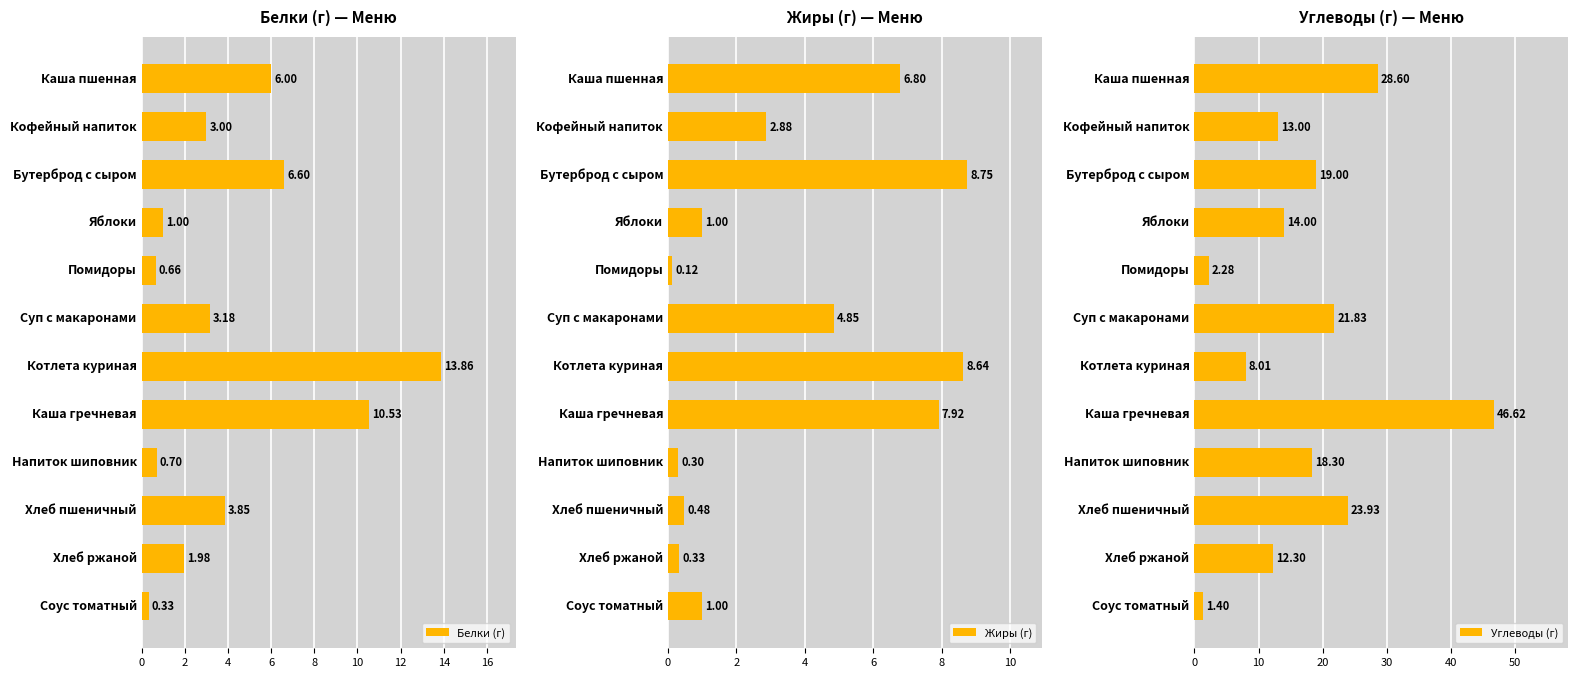

Rank the categories by Белки (г) value from highest to lowest.

Котлета куриная, Каша гречневая, Бутерброд с сыром, Каша пшенная, Хлеб пшеничный, Суп с макаронами, Кофейный напиток, Хлеб ржаной, Яблоки, Напиток шиповник, Помидоры, Соус томатный